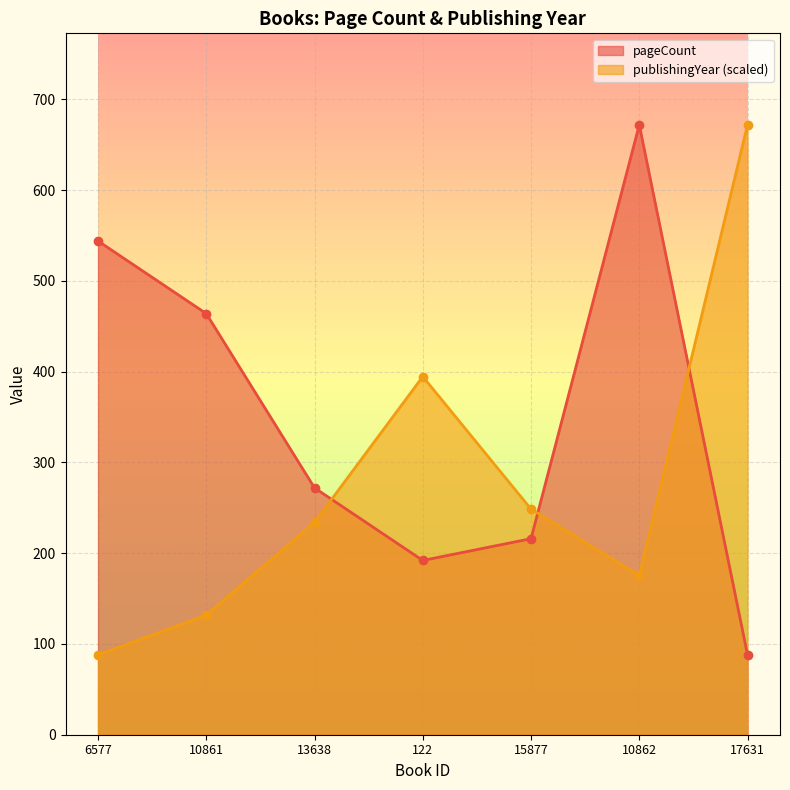

Does the chart display data point markers on the line(s)?

Yes